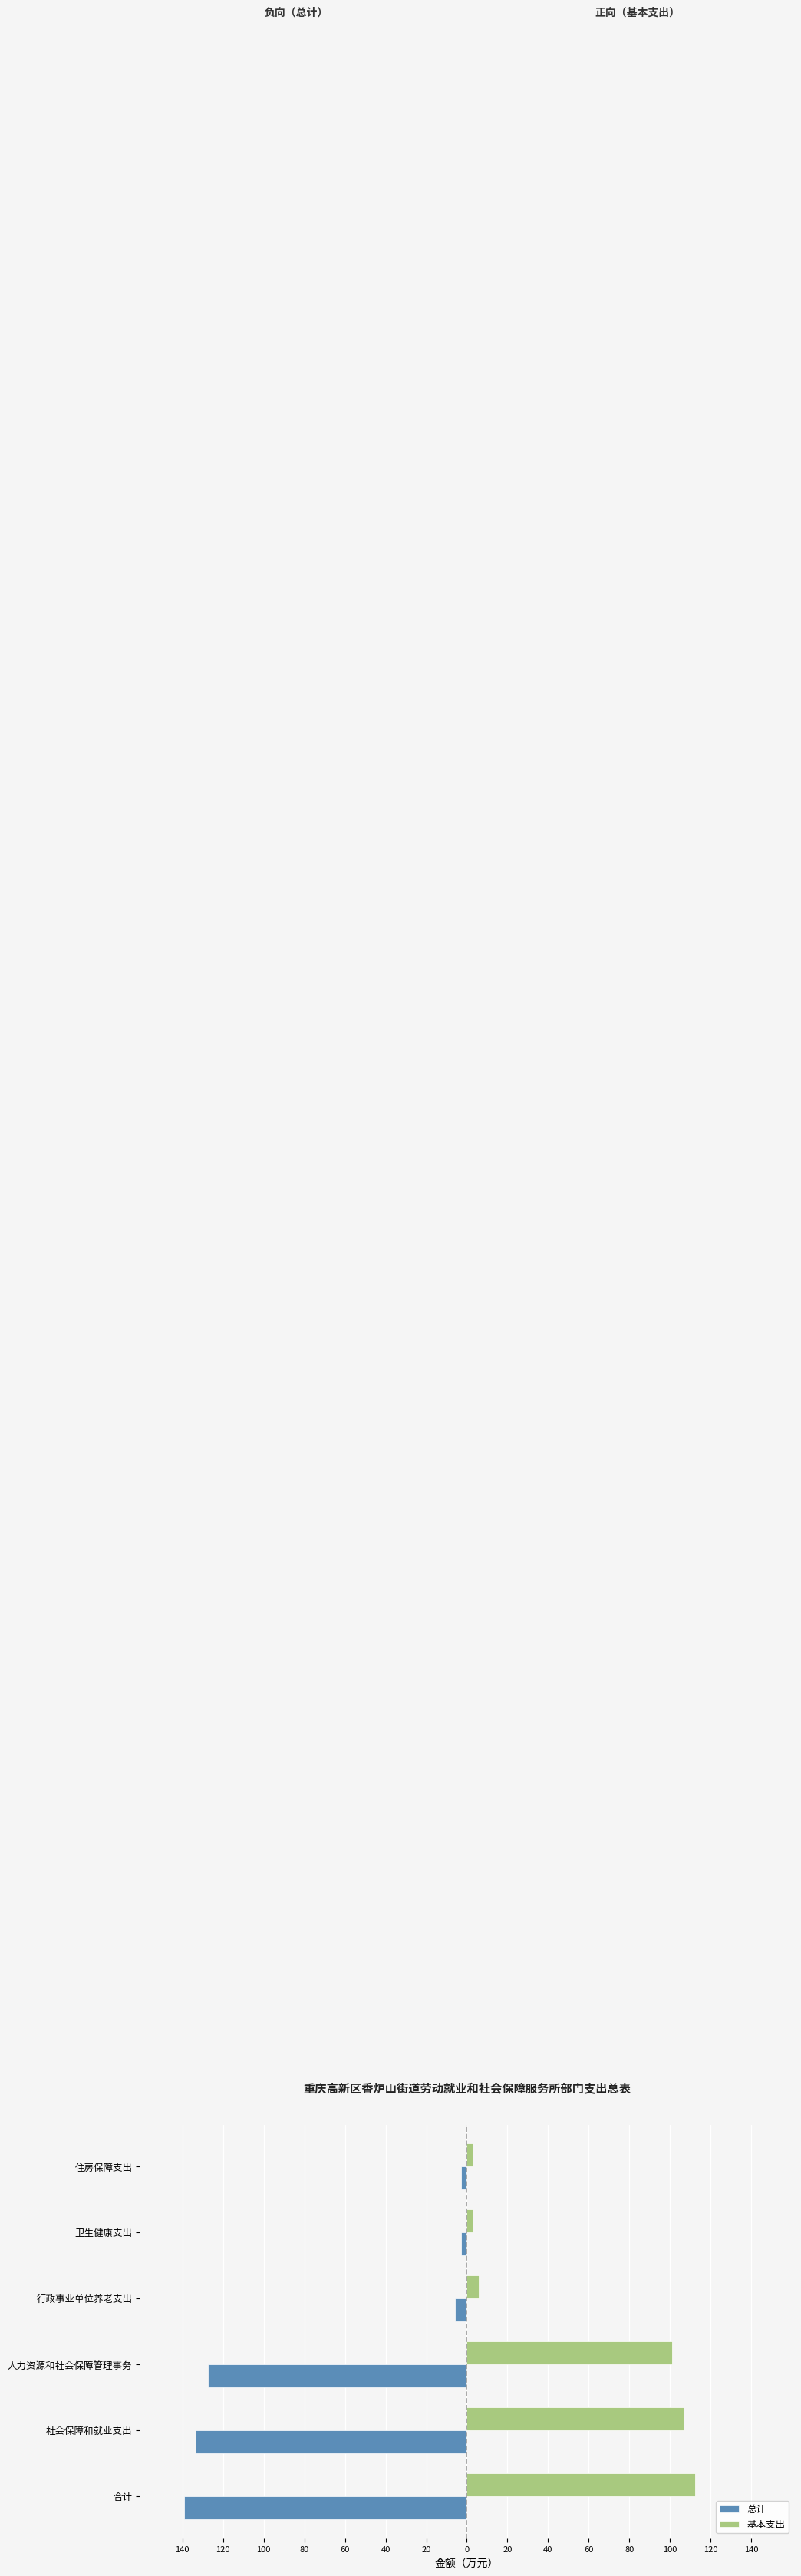

What is the minimum value for 总计?

-139.1